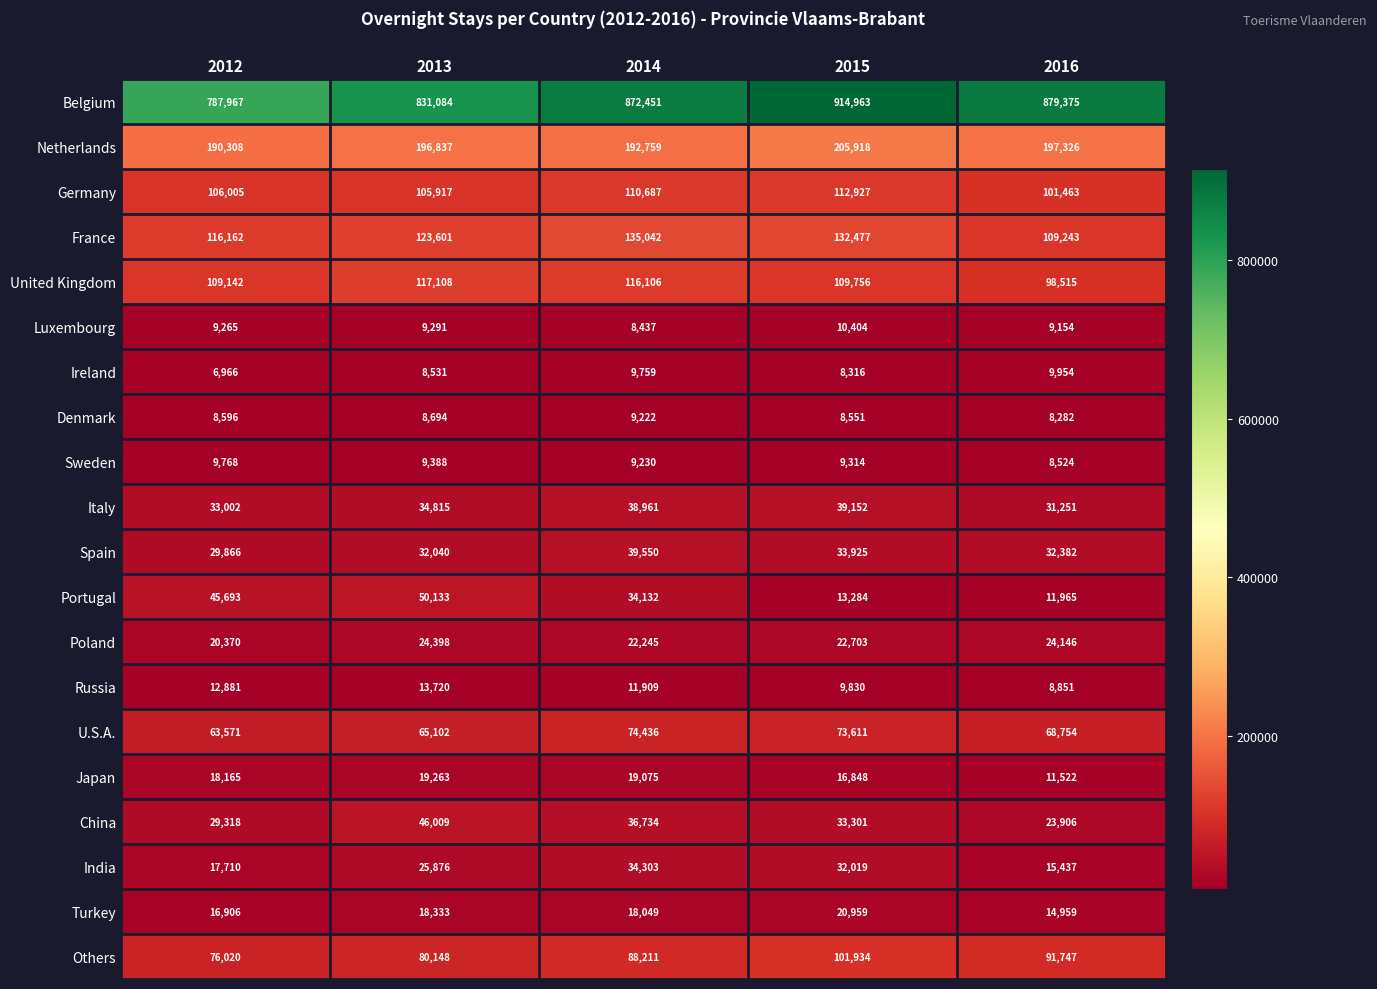

Which label corresponds to the smallest value in the chart?

2012